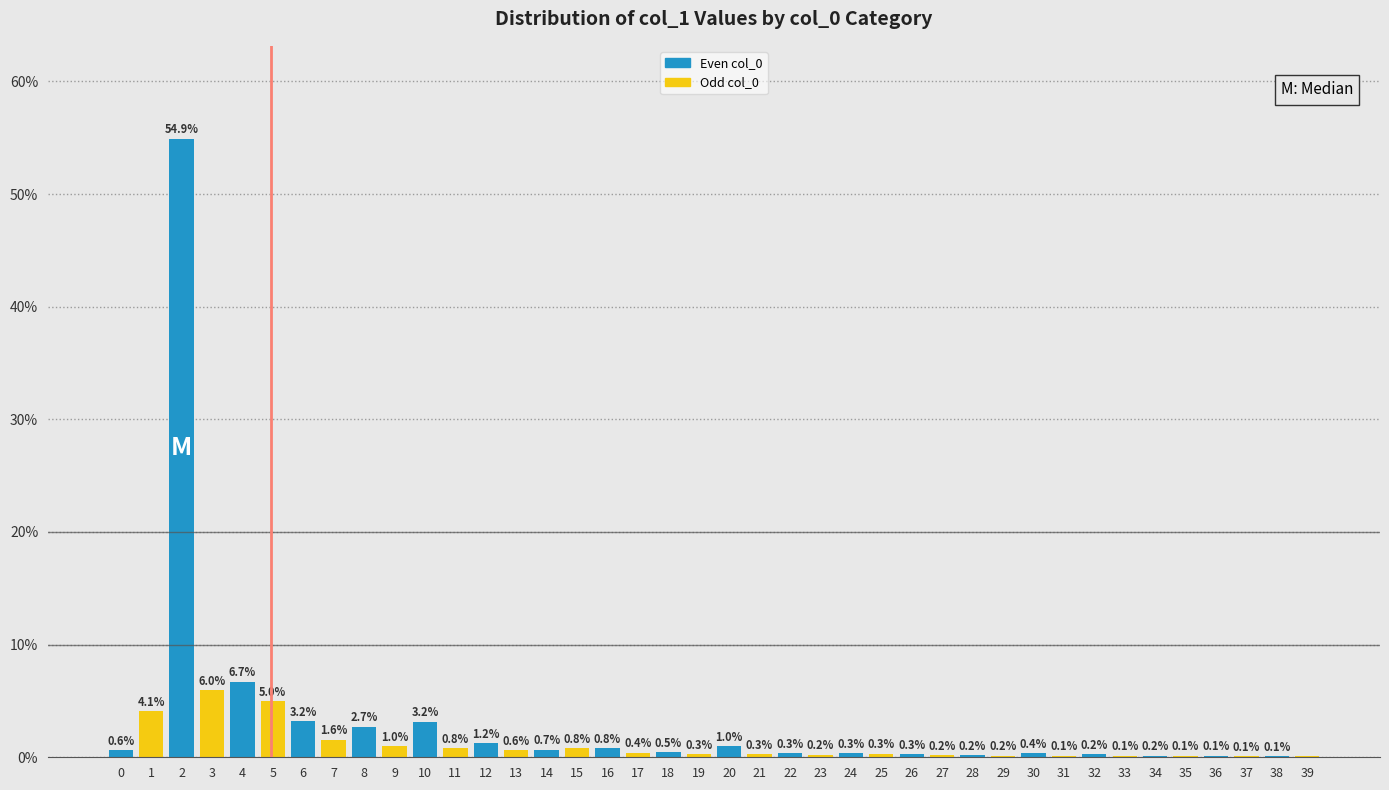

Reading right to left, what are all the values shown in this chart?

39=0.1	38=0.1	37=0.1	36=0.1	35=0.1	34=0.2	33=0.1	32=0.2	31=0.1	30=0.4	29=0.2	28=0.2	27=0.2	26=0.3	25=0.3	24=0.3	23=0.2	22=0.3	21=0.3	20=1.0	19=0.3	18=0.5	17=0.4	16=0.8	15=0.8	14=0.7	13=0.6	12=1.2	11=0.8	10=3.2	9=1.0	8=2.7	7=1.6	6=3.2	5=5.0	4=6.7	3=6.0	2=54.9	1=4.1	0=0.6